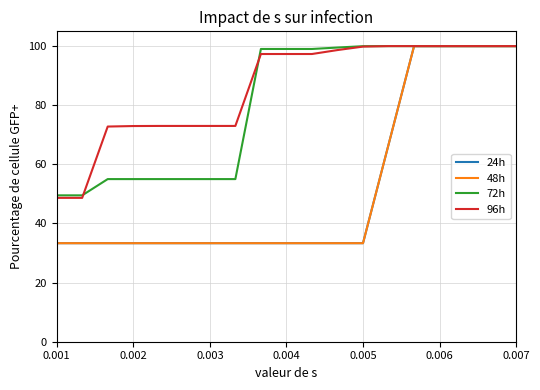

What is the highest value of the 96h series?

100.0